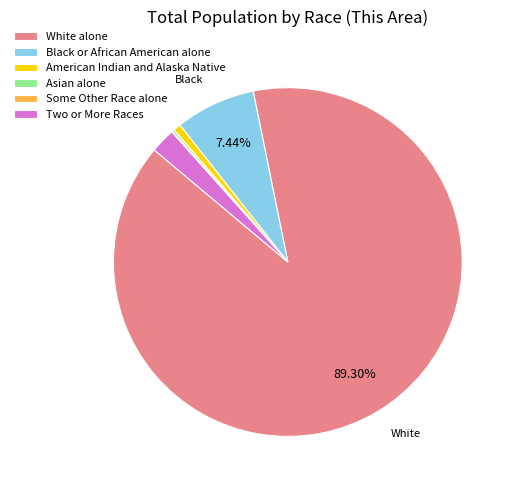

Which category accounts for the majority?

White alone